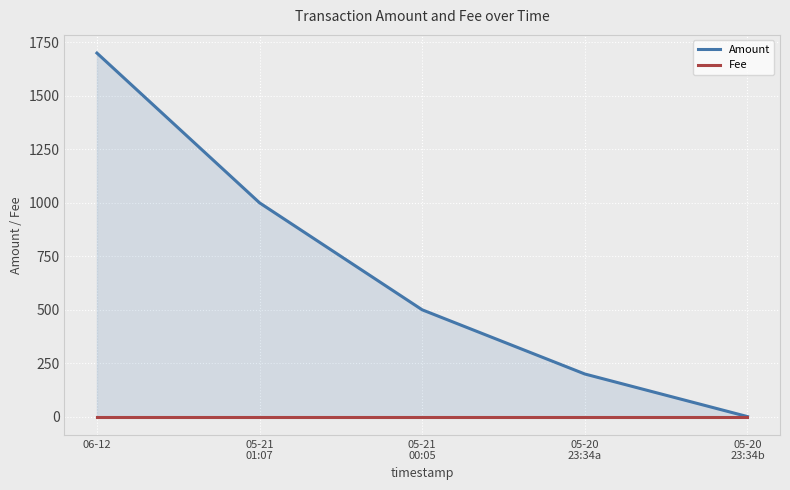

True or false: Amount has more than 1 points higher than both neighbors.

False